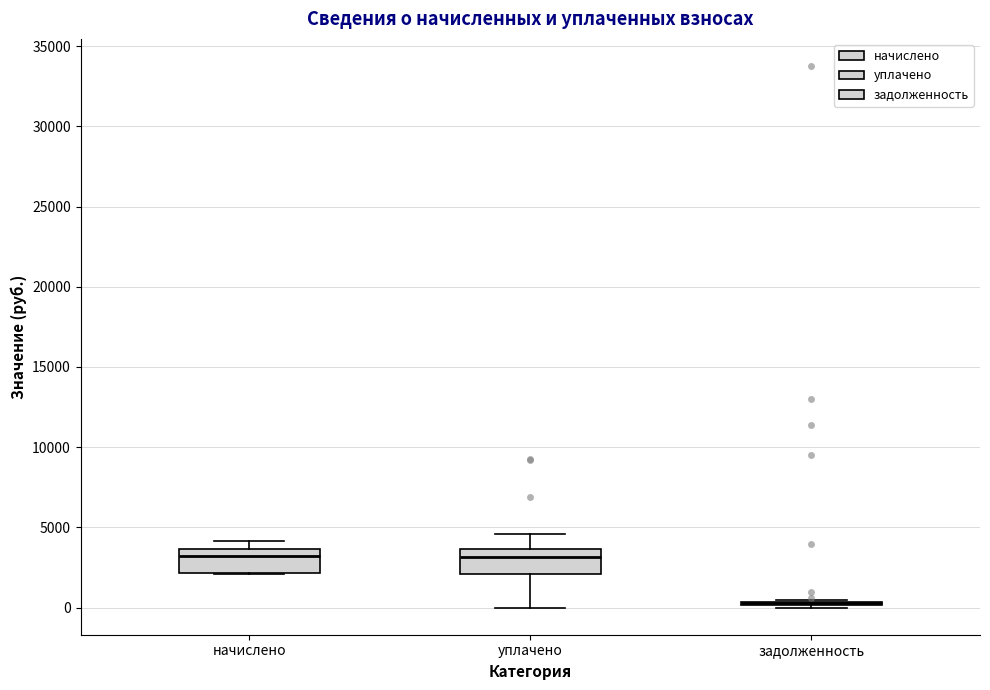

Reading left to right, transcribe this box plot: for each box, give where its median line is, the range the box spans, and where its two whiskers end, as read against the y-axis. The values are not printed on the chart, so give them approximately, as read against the axis.

начислено: median 3000, box 2000 to 3500, whiskers 2000 to 4000
уплачено: median 3000, box 2000 to 3500, whiskers 0 to 4500
задолженность: box collapsed to a line at 500, whiskers 0 to 500